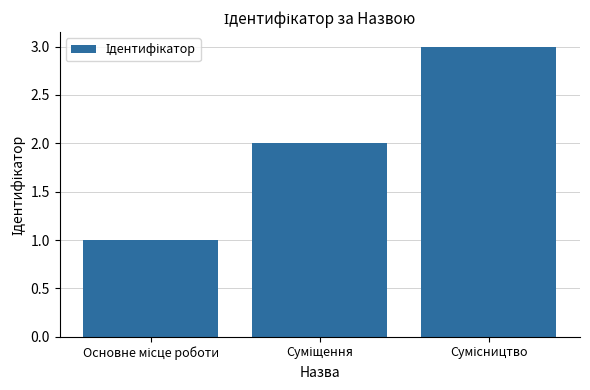

What is the sum of all values?

6